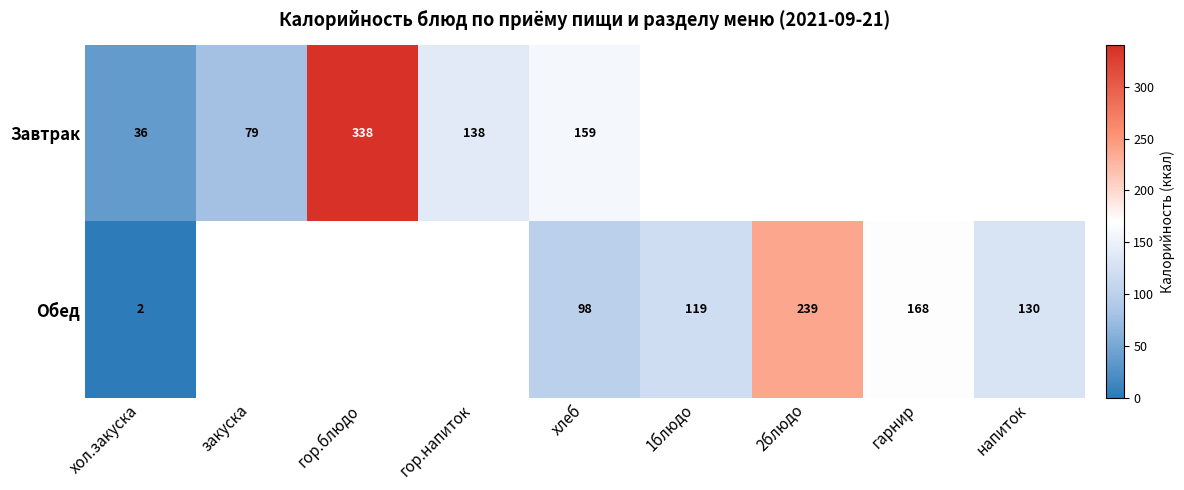

What is the difference between the Завтрак values at хол.закуска and гор.напиток?

102